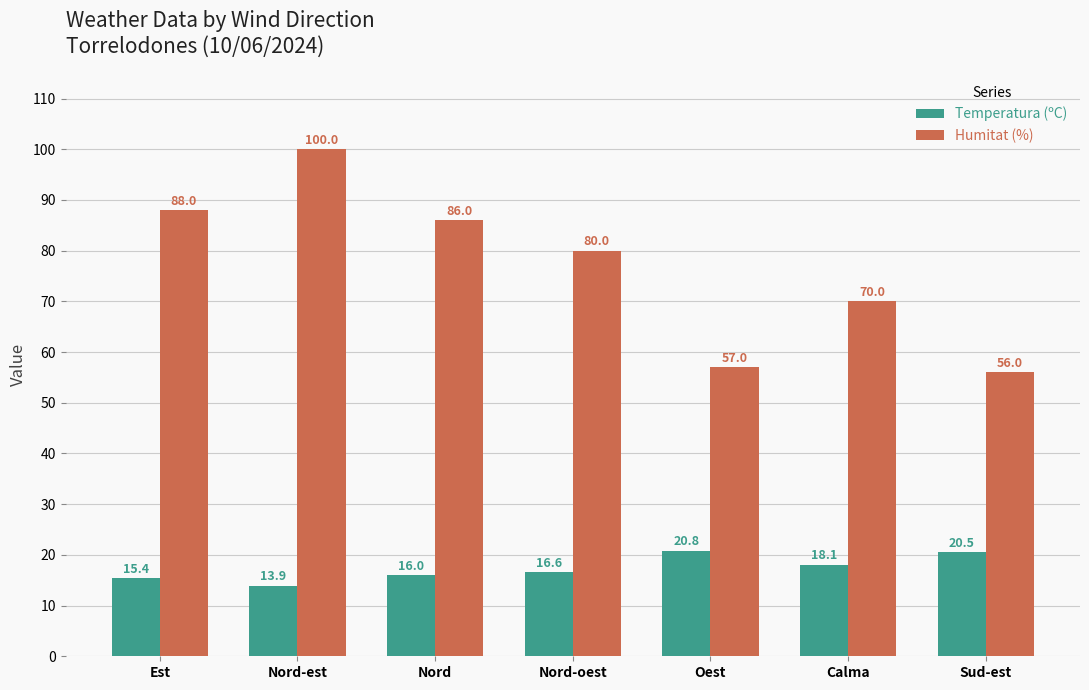

The value of Humitat (%) at Sud-est is 24.0. True or false?

False